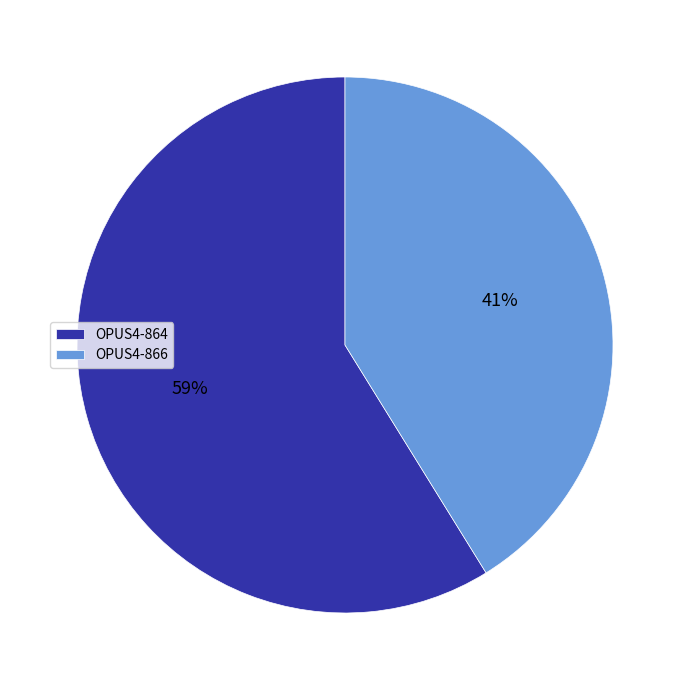

Between OPUS4-866 and OPUS4-864, which is larger?

OPUS4-864